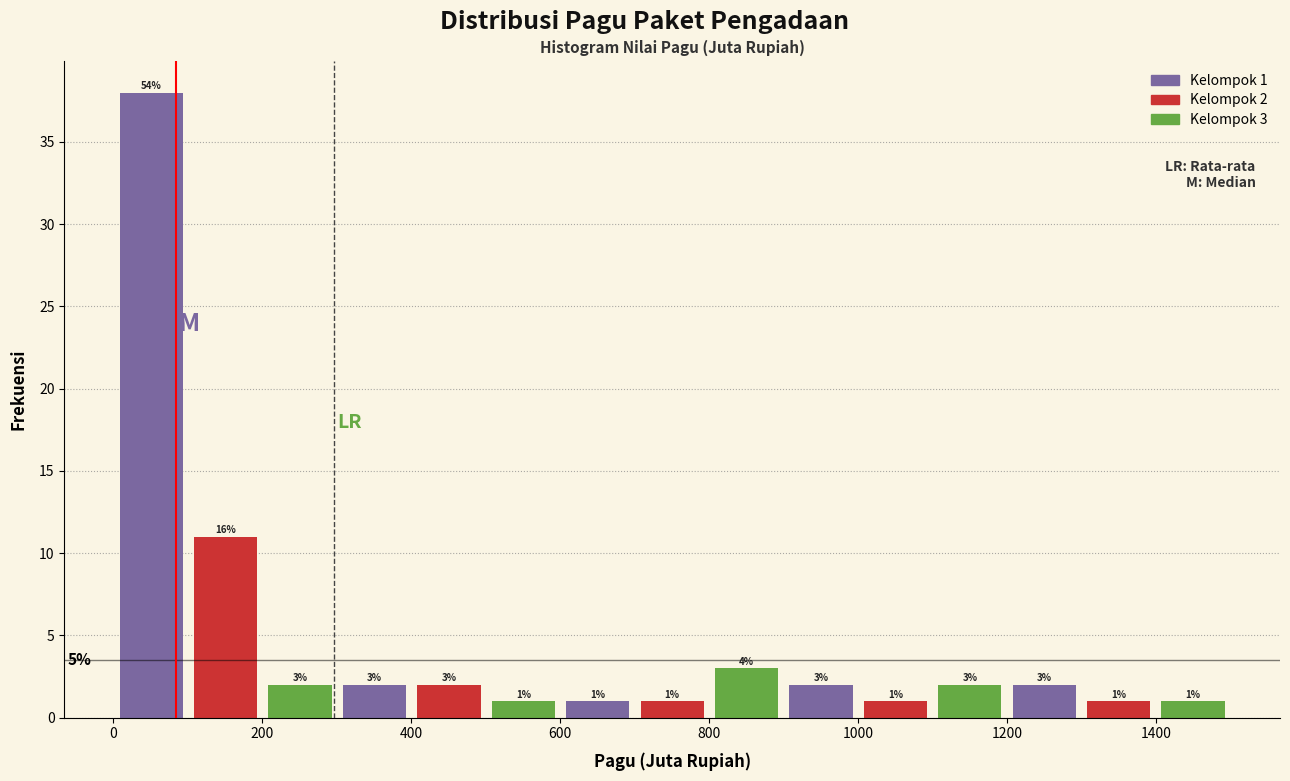

Over which range of the x-axis is the bar tallest?

0 to 100